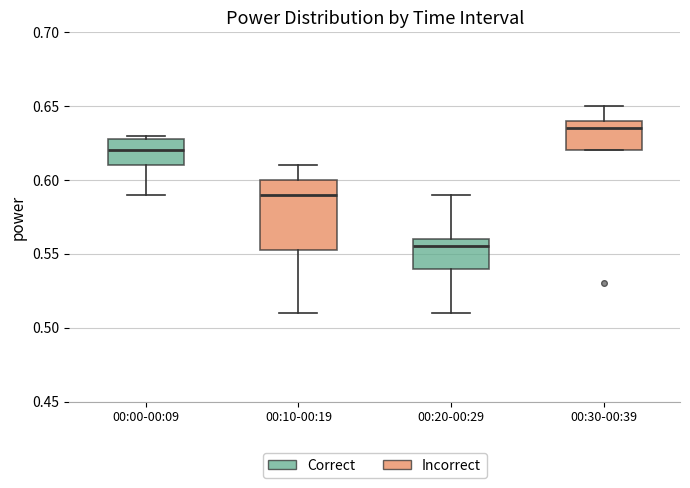

Comparing the boxes themselves (not the whiskers), which one is the tallest?

00:10-00:19